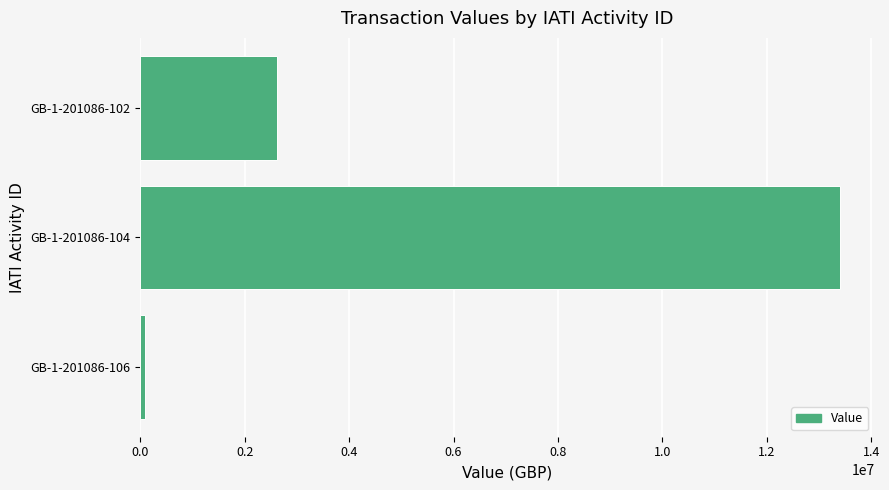

What is the average value?

5368420